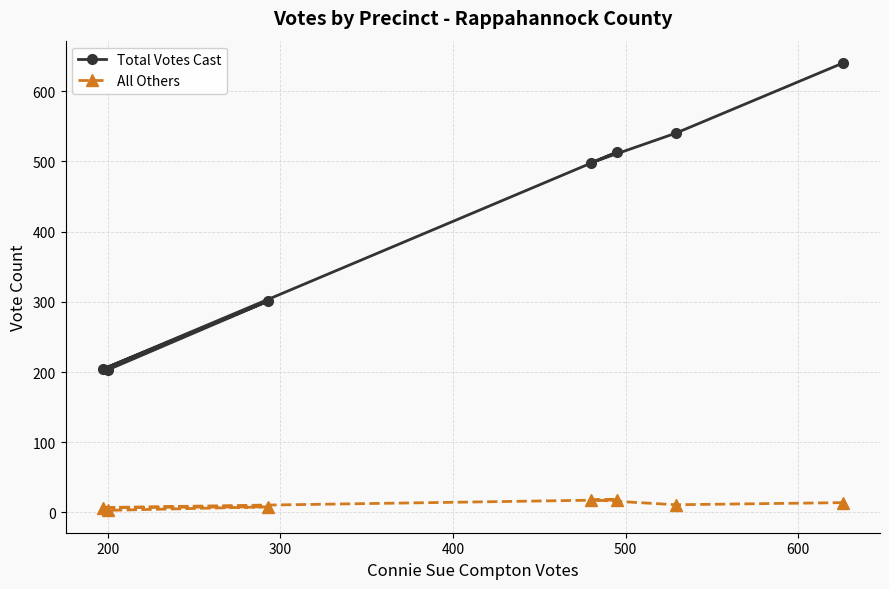

List the series in order of their overall mean, highest first.

Total Votes Cast, All Others